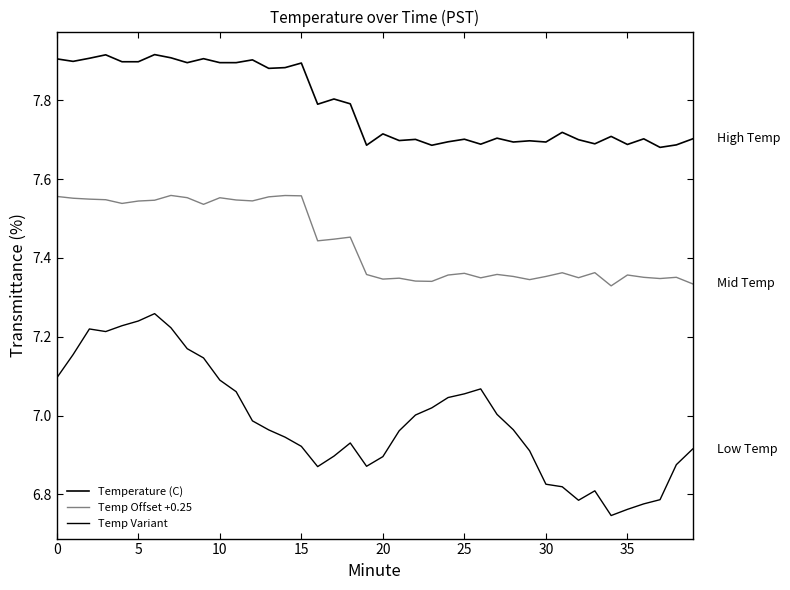

How many lines are shown in the chart?

3